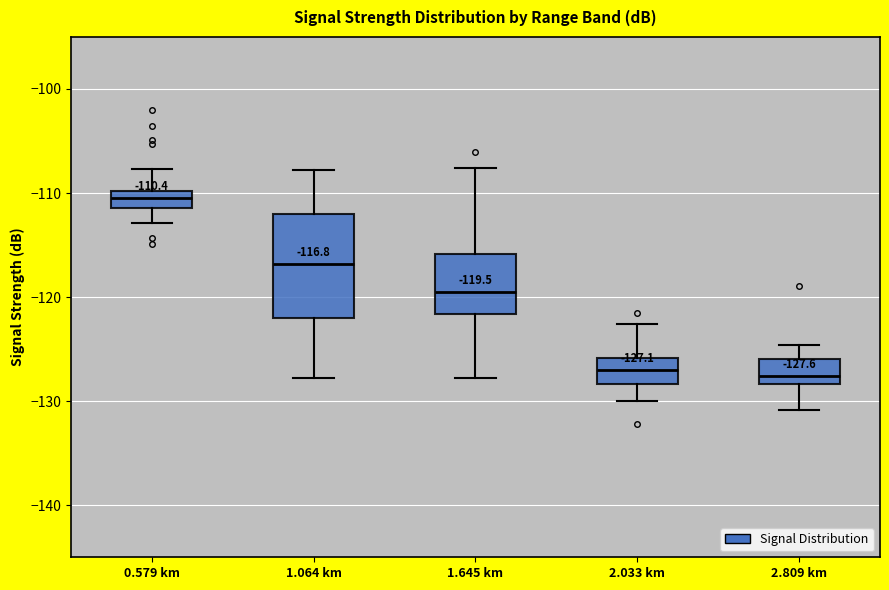

Comparing the boxes themselves (not the whiskers), which one is the tallest?

1.064 km